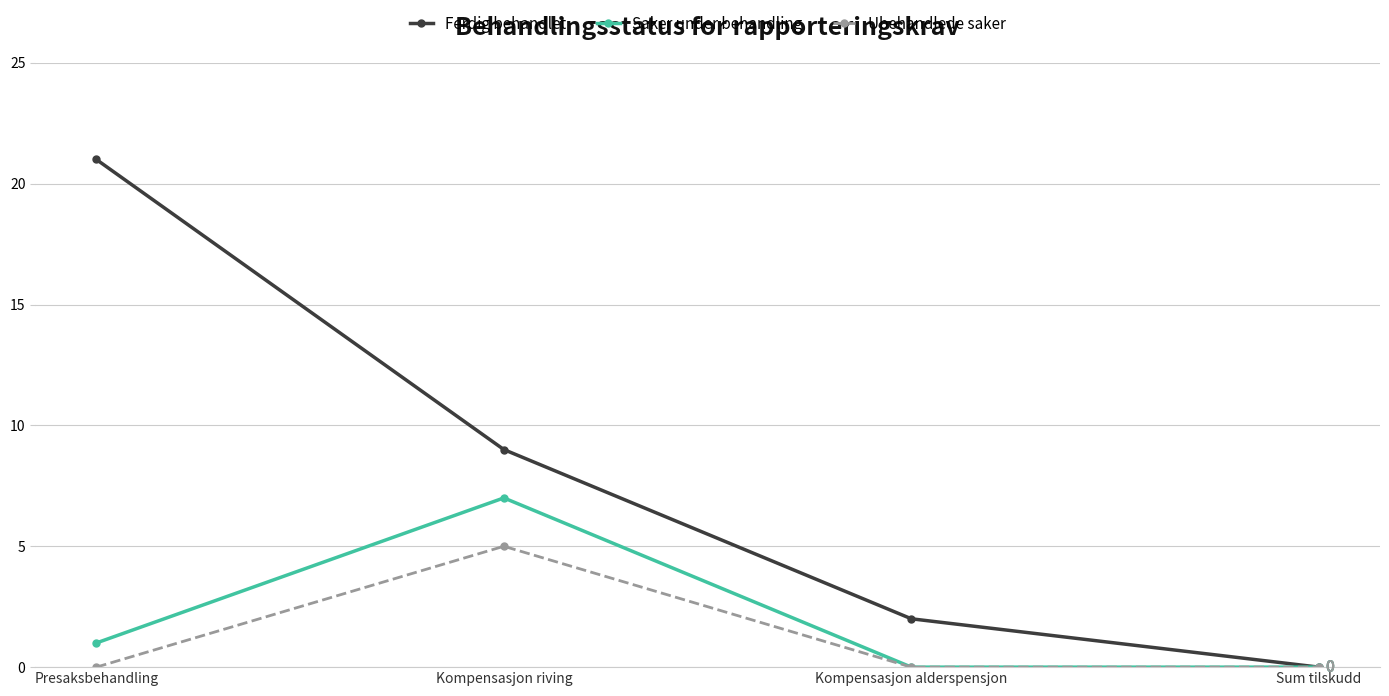

How many positive values does the Ferdig behandlet series have?

3